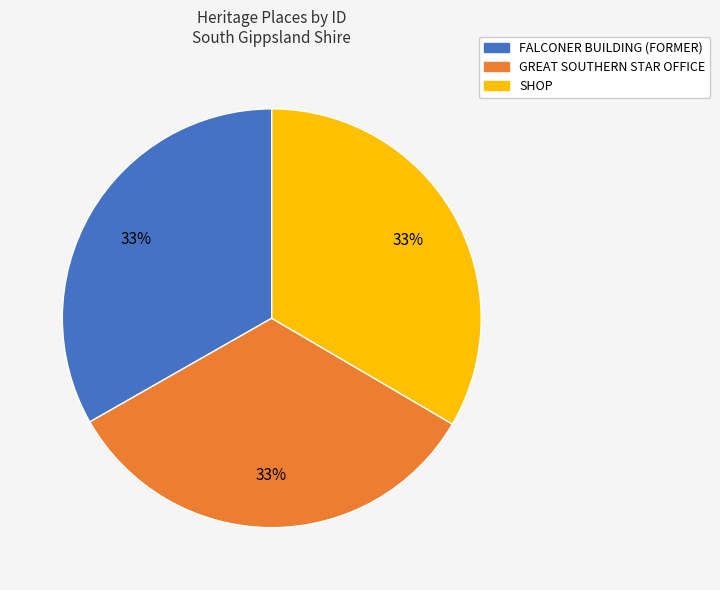

Is the sum of GREAT SOUTHERN STAR OFFICE and FALCONER BUILDING (FORMER) greater than half?

Yes